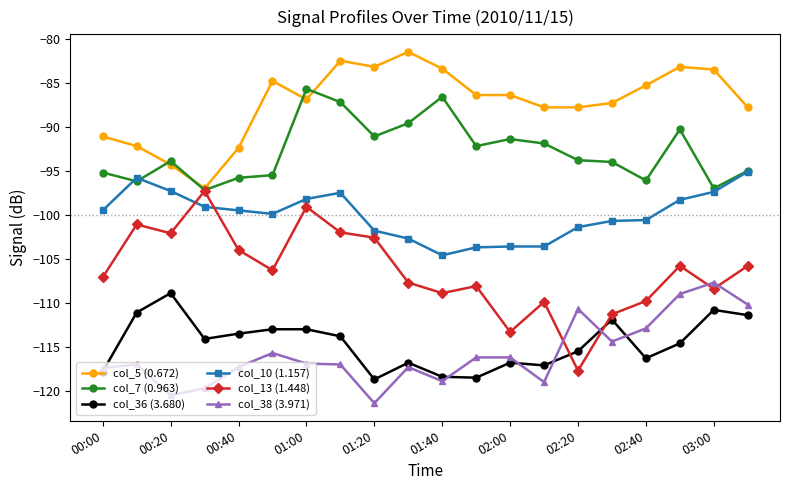

True or false: col_38 (3.971) and col_5 (0.672) cross at least once.

False